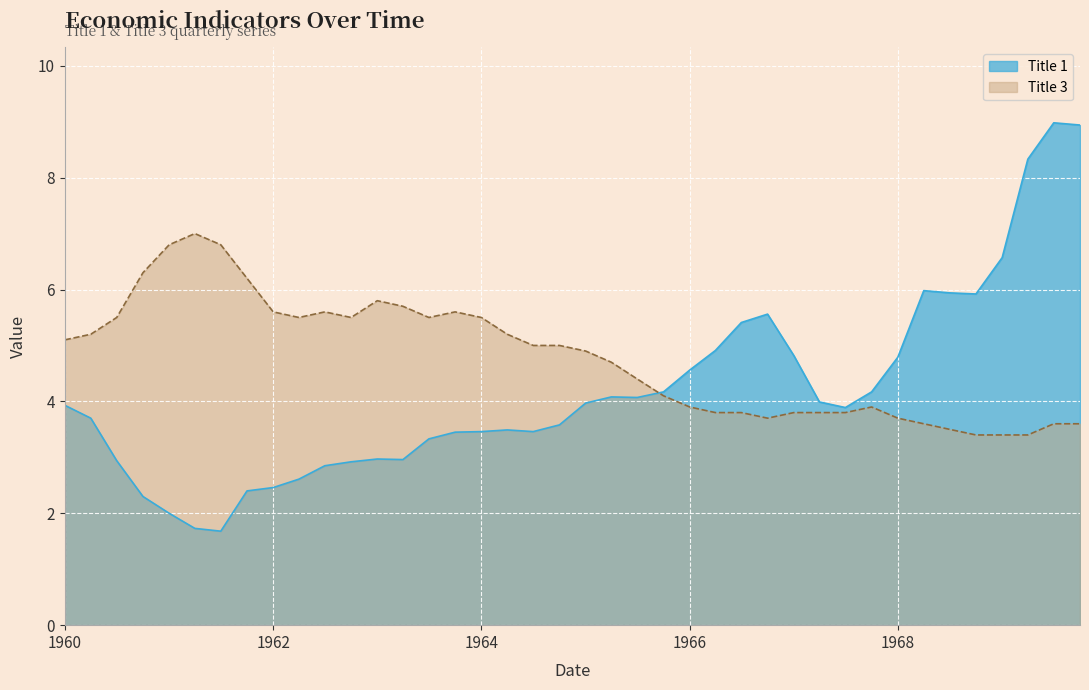

Which series has the largest total across all categories?

Title 3